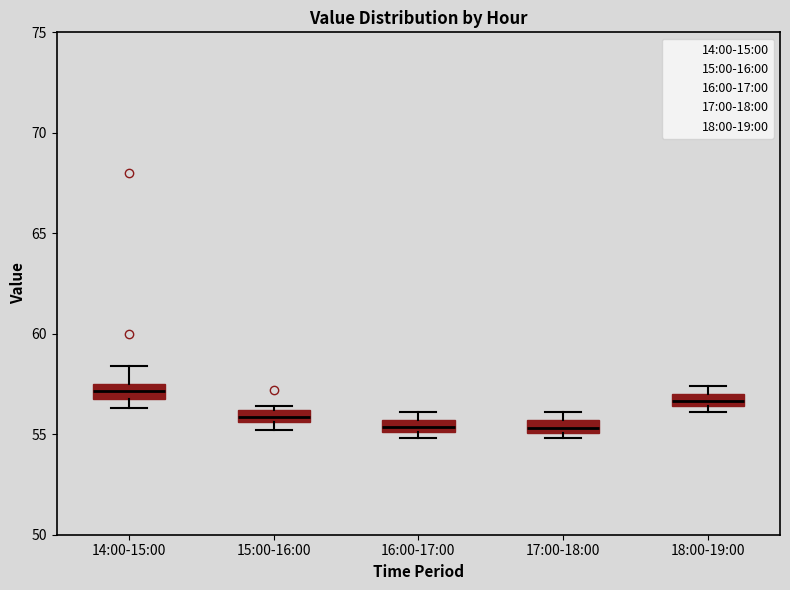

Which box has the highest median line?

14:00-15:00